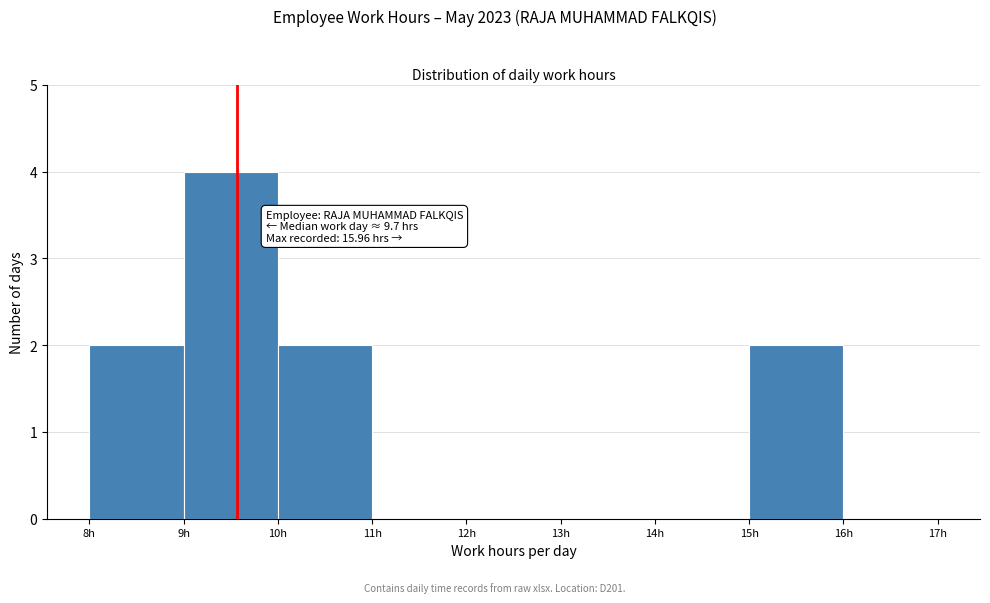

Which range on the x-axis has the tallest bar?

9 to 10